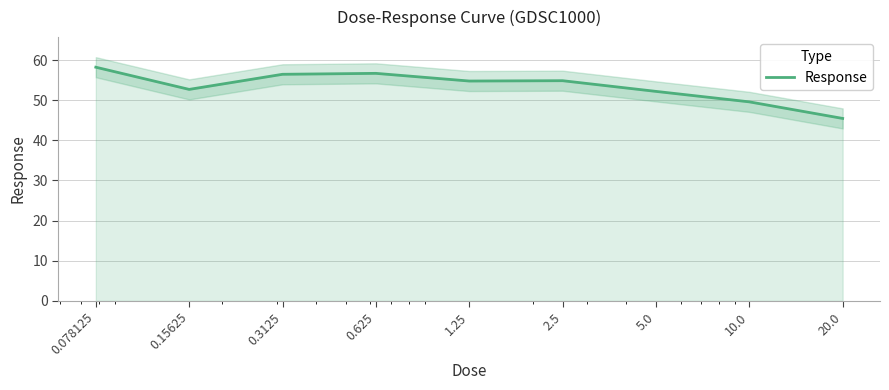

At which label is the value closest to 51?

5.0